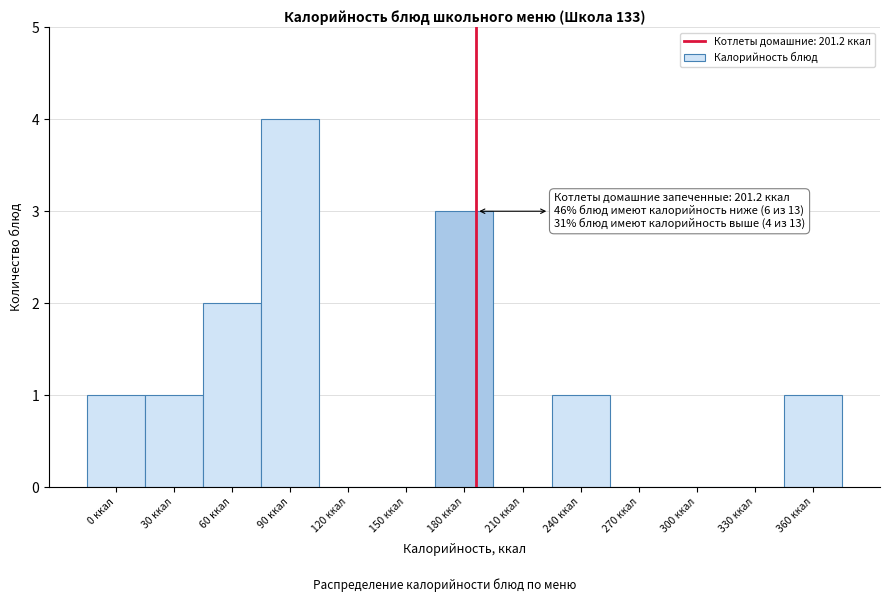

Reading right to left, what are all the values shown in this chart?

360 ккал=1	330 ккал=0	300 ккал=0	270 ккал=0	240 ккал=1	210 ккал=0	180 ккал=3	150 ккал=0	120 ккал=0	90 ккал=4	60 ккал=2	30 ккал=1	0 ккал=1